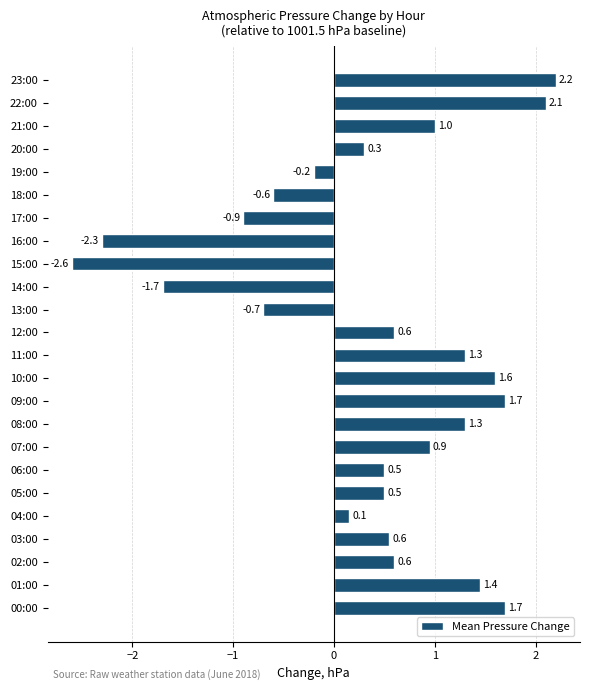

Which label corresponds to the smallest value in the chart?

15:00